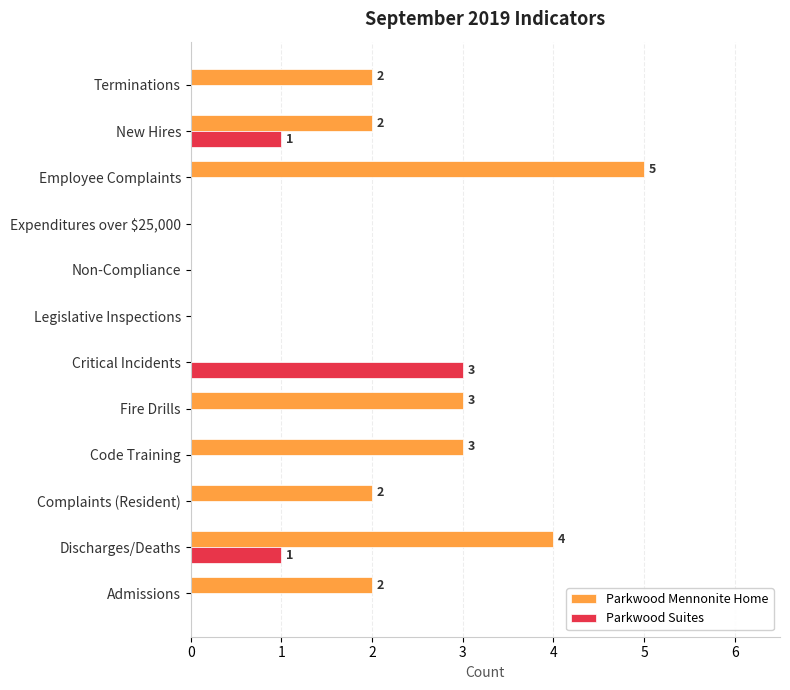

Count the number of categories in the chart.

12